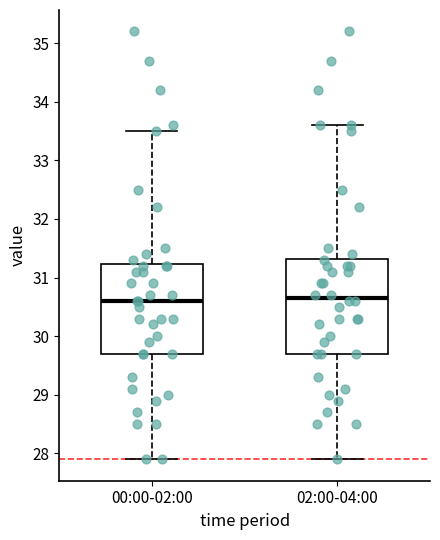

Reading left to right, transcribe this box plot: for each box, give where its median line is, the range the box spans, and where its two whiskers end, as read against the y-axis. The values are not printed on the chart, so give them approximately, as read against the axis.

00:00-02:00: median 30.6, box 29.7 to 31.2, whiskers 27.9 to 33.5
02:00-04:00: median 30.7, box 29.7 to 31.3, whiskers 27.9 to 33.6